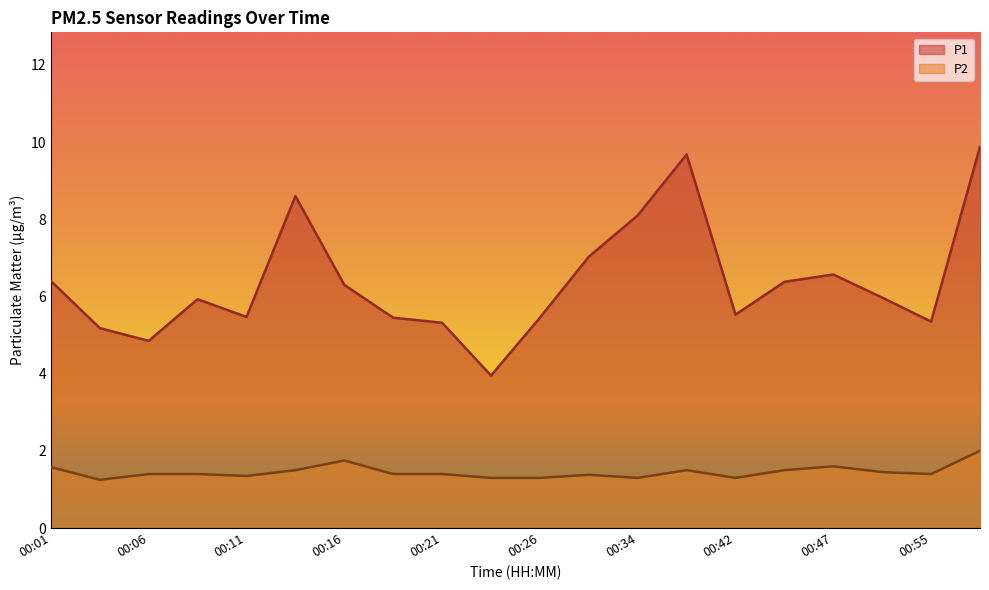

What is the minimum value shown in the chart?

1.2